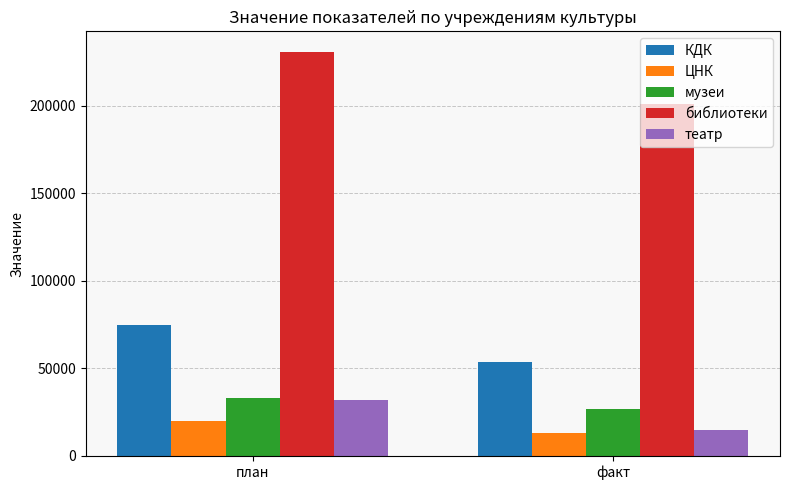

What is the value of the ЦНК bar at the 1st from the left?

20000